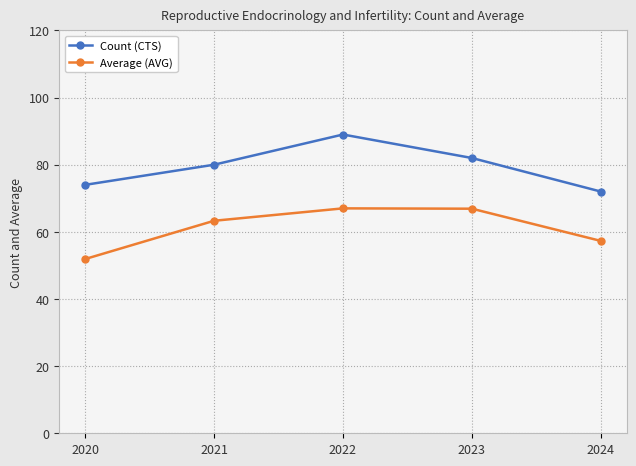

True or false: Count (CTS) has a value of 89.0 at 2022.

True